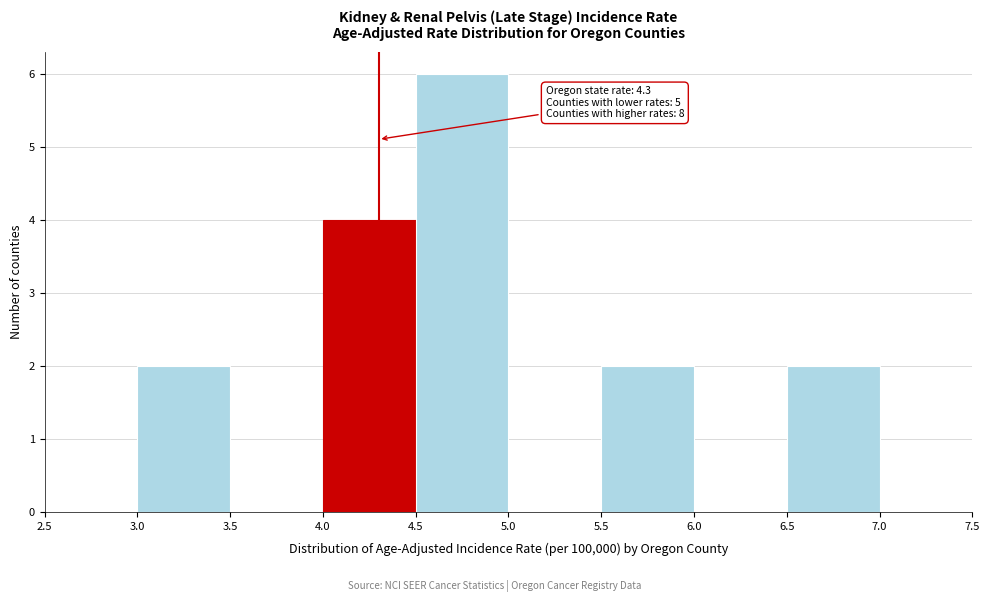

Which range on the x-axis has the tallest bar?

4.5 to 5.0